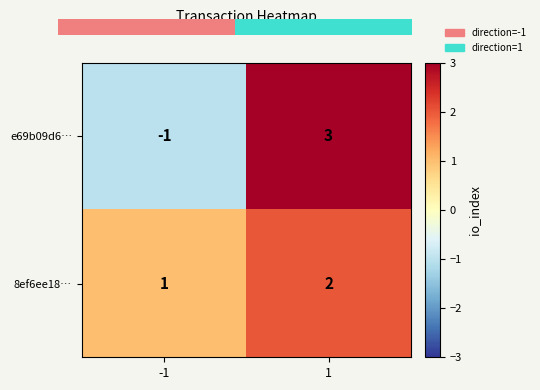

Rank the series by their average value, from highest to lowest.

8ef6ee18…, e69b09d6…